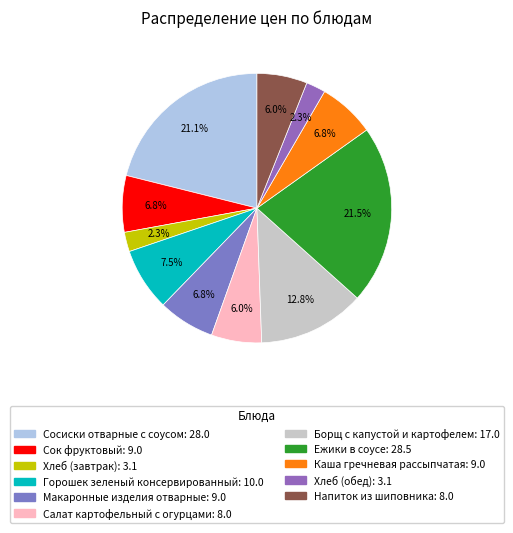

Is there a majority slice in this chart?

No